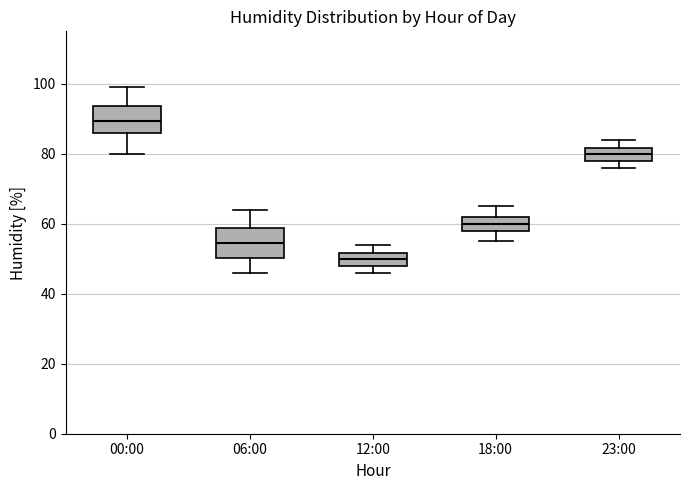

Which box's median line is the lowest?

12:00